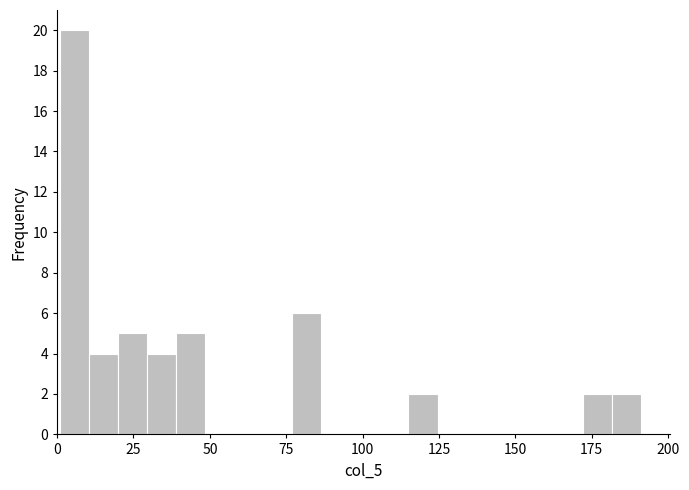

Around what value on the x-axis is the tallest bar? Give the approximate position of its centre, as read against the axis.

5